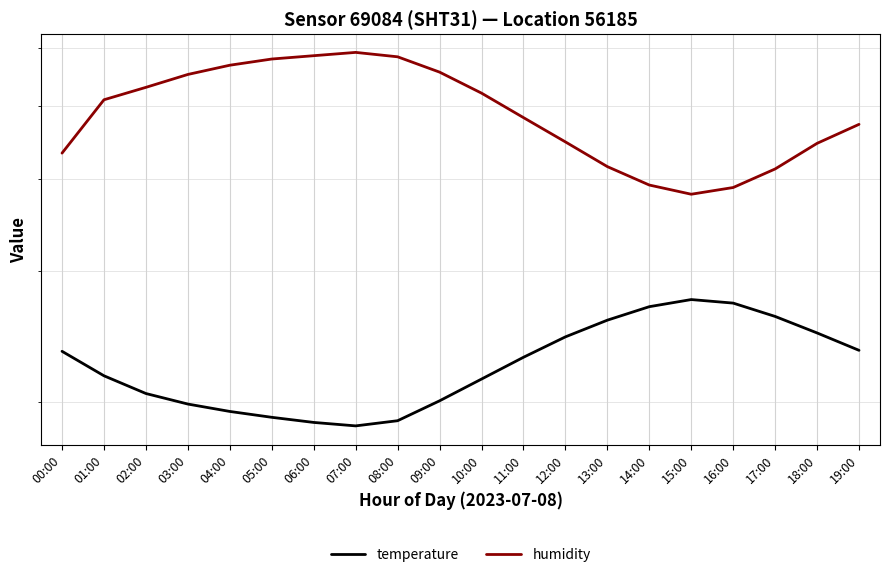

What is the total value across all series at 09:00?

75.7